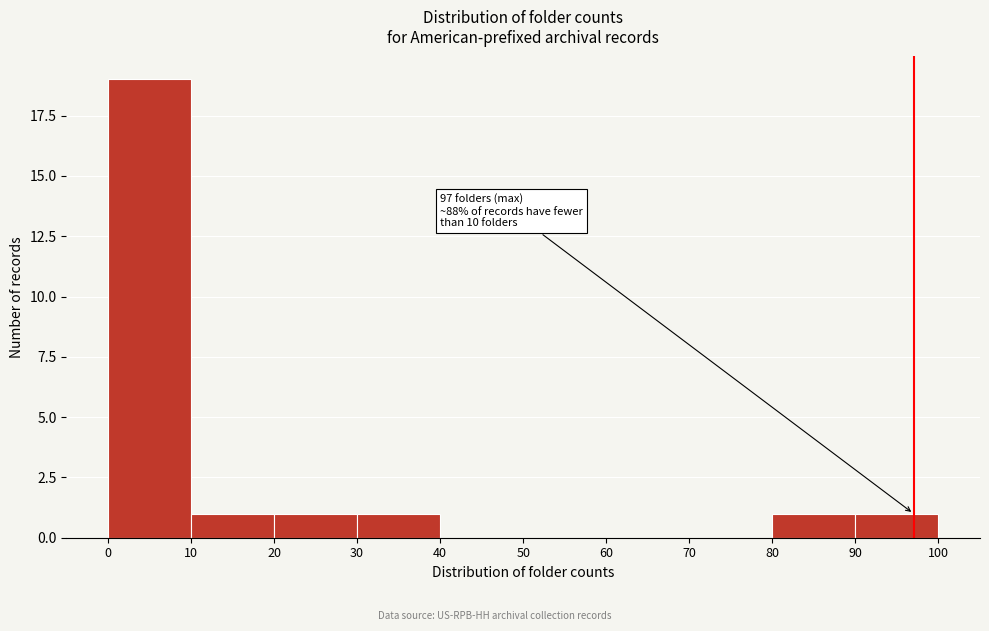

Which range on the x-axis has the tallest bar?

0 to 10